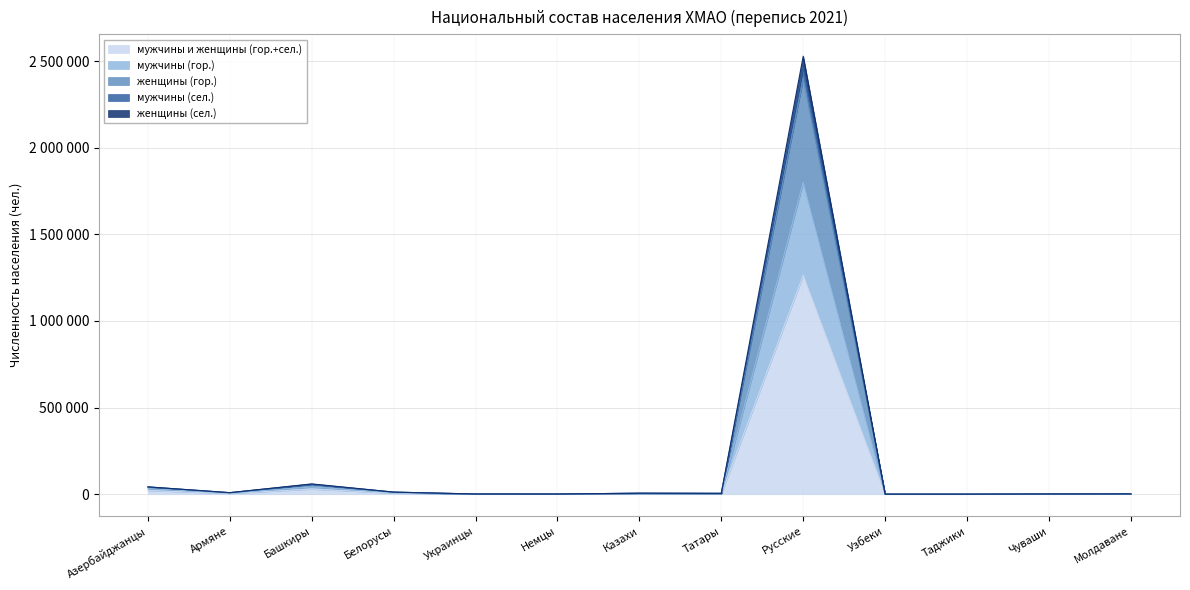

What is the total value across all series at Татары?

21384